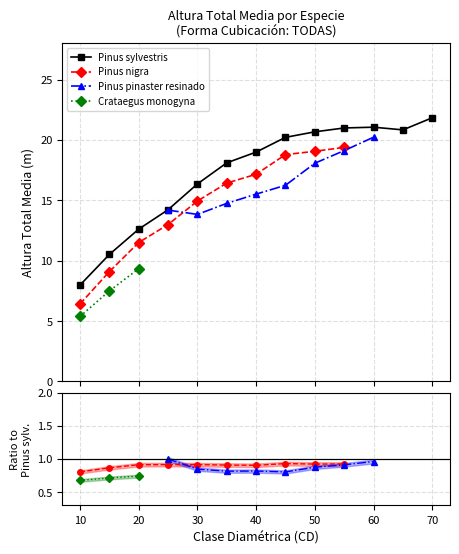

True or false: Pinus nigra and Pinus sylvestris cross at least once.

False